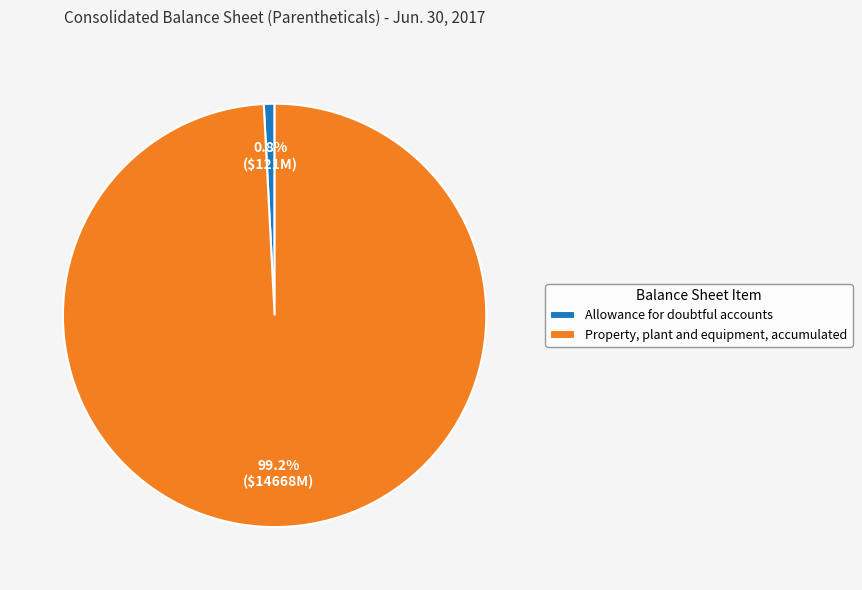

Between Allowance for doubtful accounts and Property, plant and equipment, accumulated, which is larger?

Property, plant and equipment, accumulated